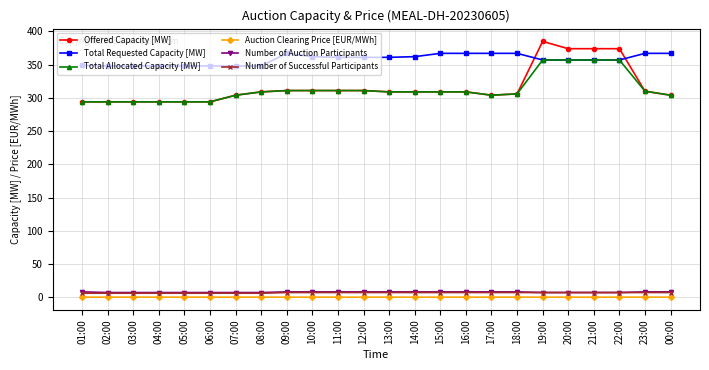

What position from the left is 04:00?

4